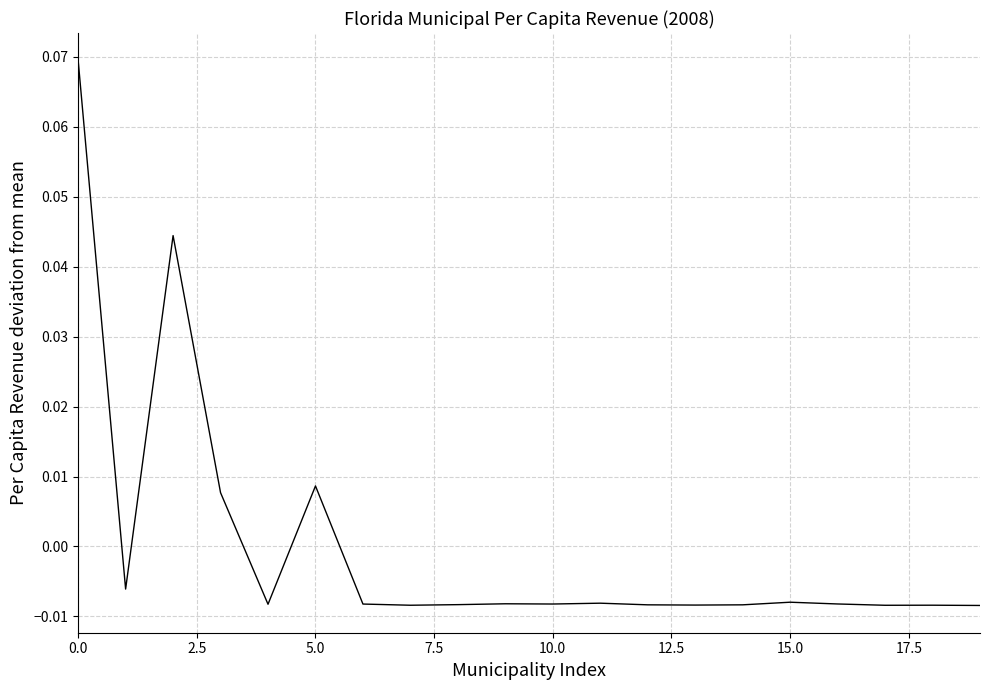

Reading left to right, list all the values displayed in this chart.

0.1	-0.0	0.0	0.0	-0.0	0.0	-0.0	-0.0	-0.0	-0.0	-0.0	-0.0	-0.0	-0.0	-0.0	-0.0	-0.0	-0.0	-0.0	-0.0